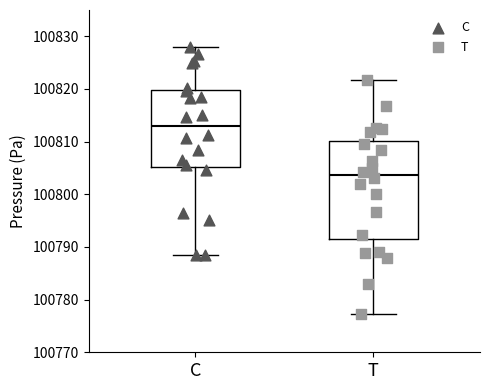

Where does the upper whisker of the box for T end on the y-axis? The values are not printed on the chart, so give them approximately, as read against the axis.

100822